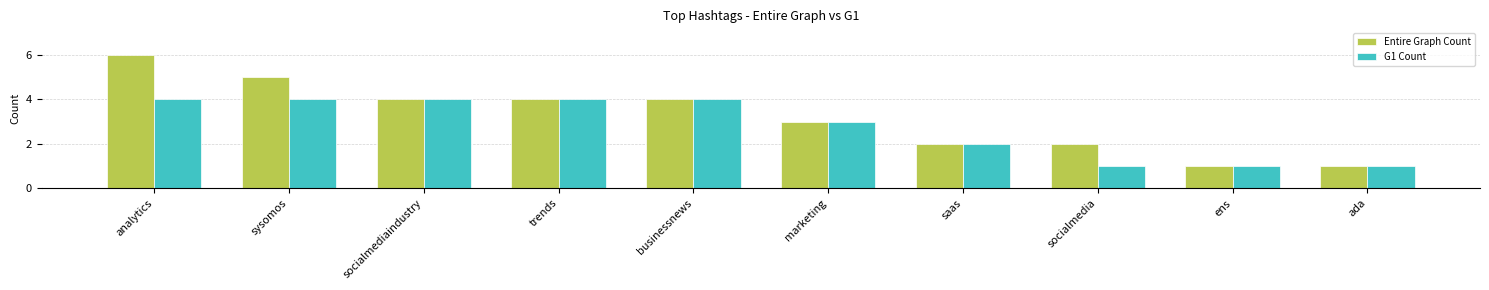

Count the G1 Count values in the range 1 to 4.

10